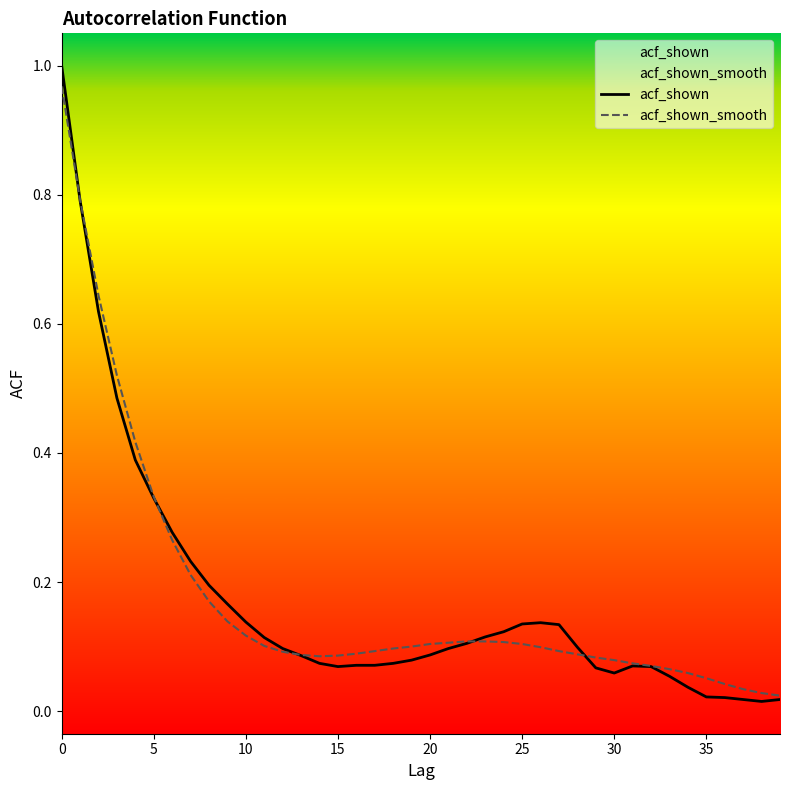

The acf_shown series shows 0.0 at 34. True or false?

True